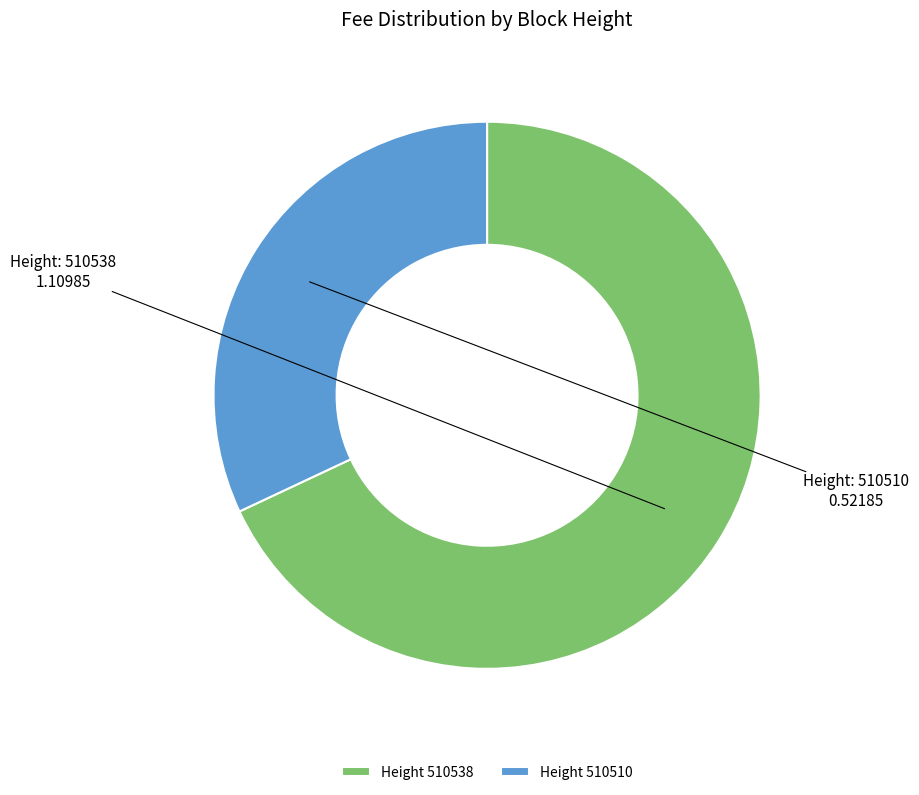

The Height 510538 slice represents 76% of the pie. True or false?

False